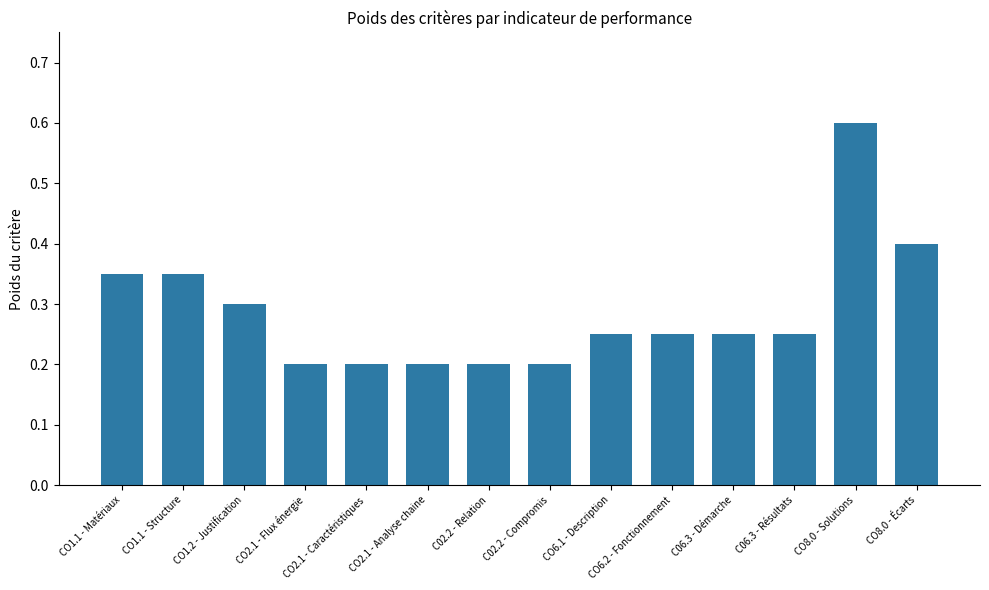

Is it true that the value at CO8.0 - Solutions is 0.6?

True